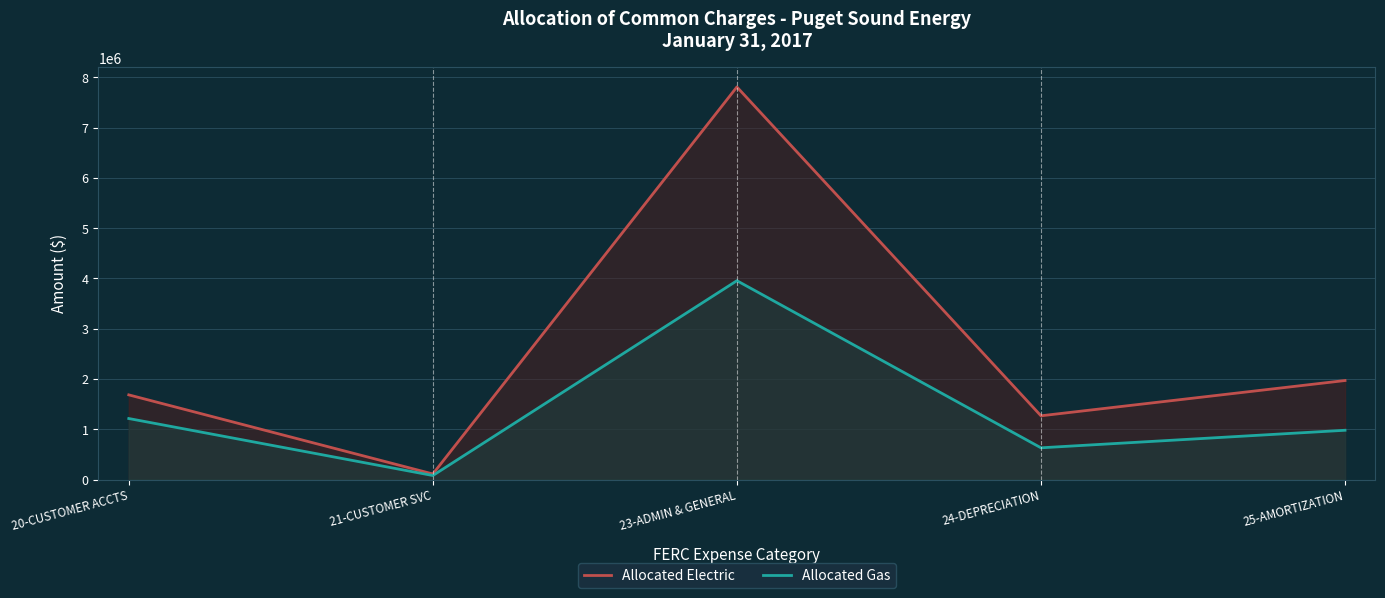

Which series has the largest range (max minus min)?

Allocated Electric